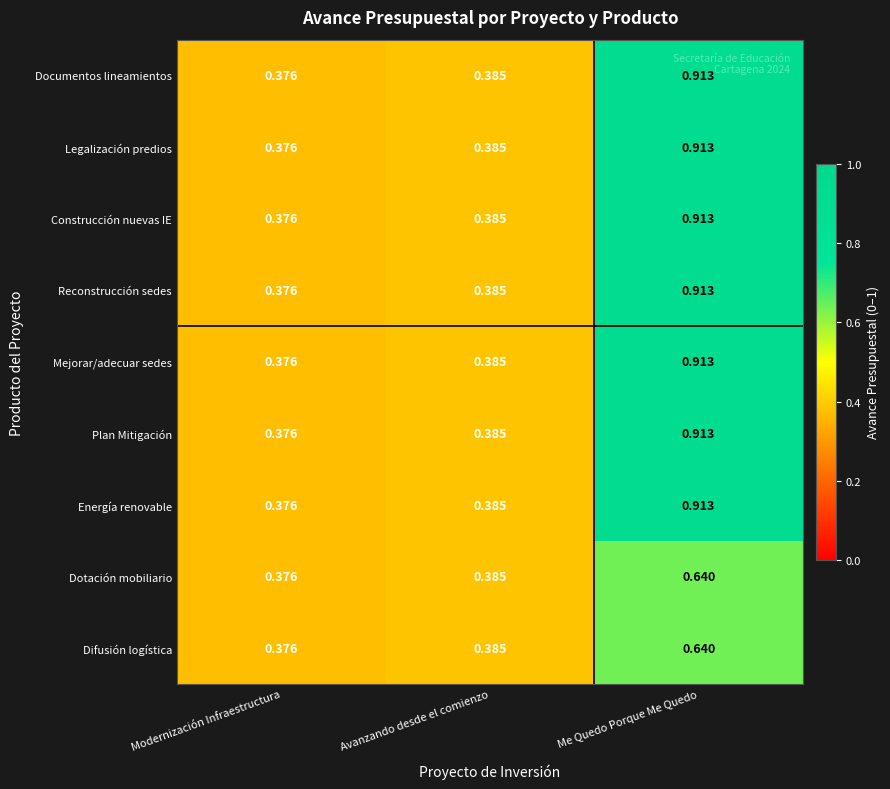

At which category is the sum across all series the highest?

Me Quedo Porque Me Quedo